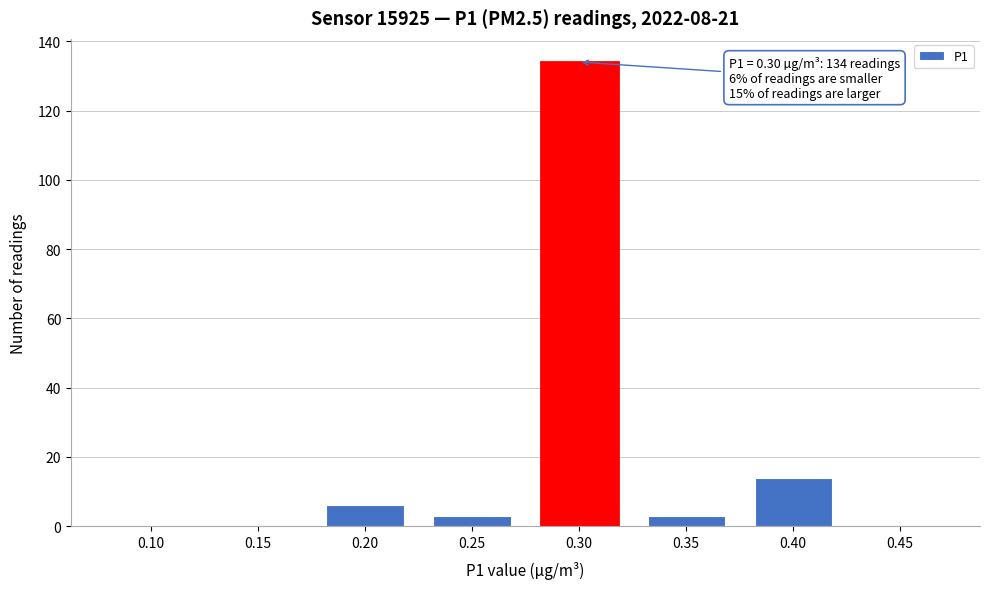

Reading left to right, what are all the values shown in this chart?

0.10=0	0.15=0	0.20=6	0.25=3	0.30=134	0.35=3	0.40=14	0.45=0